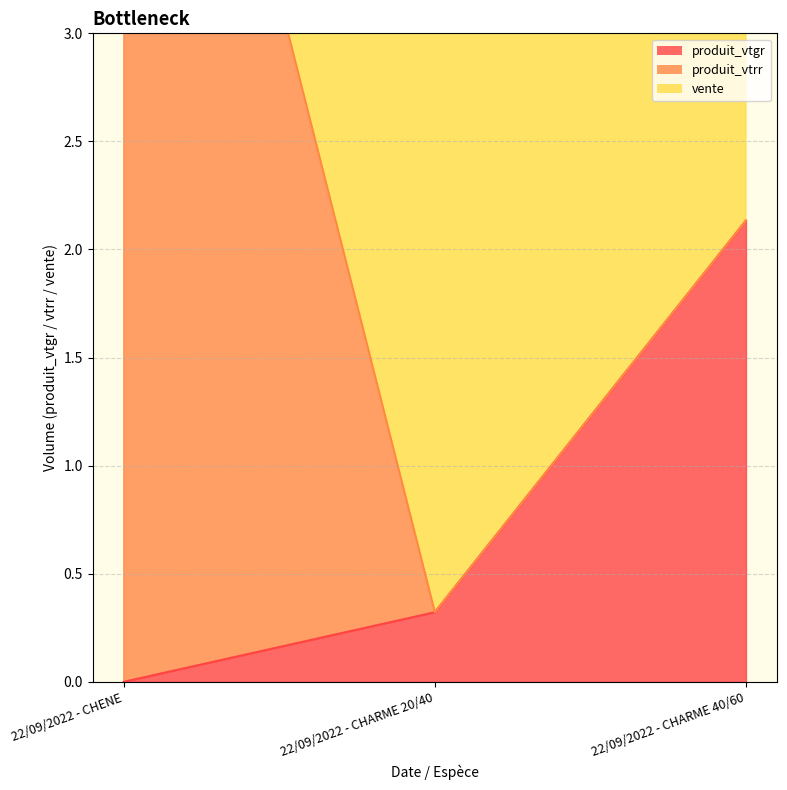

What is the difference between the maximum and second lowest values in the produit_vtrr series?

6.0